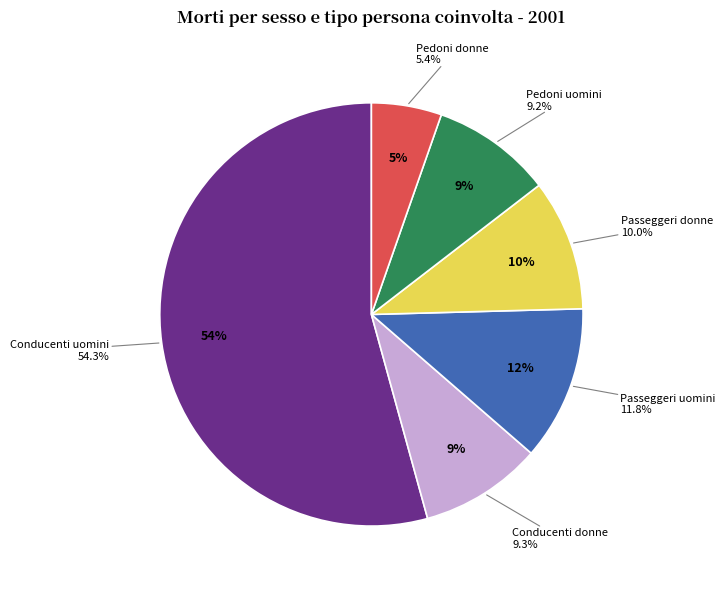

Which slice is the smallest?

Pedoni donne